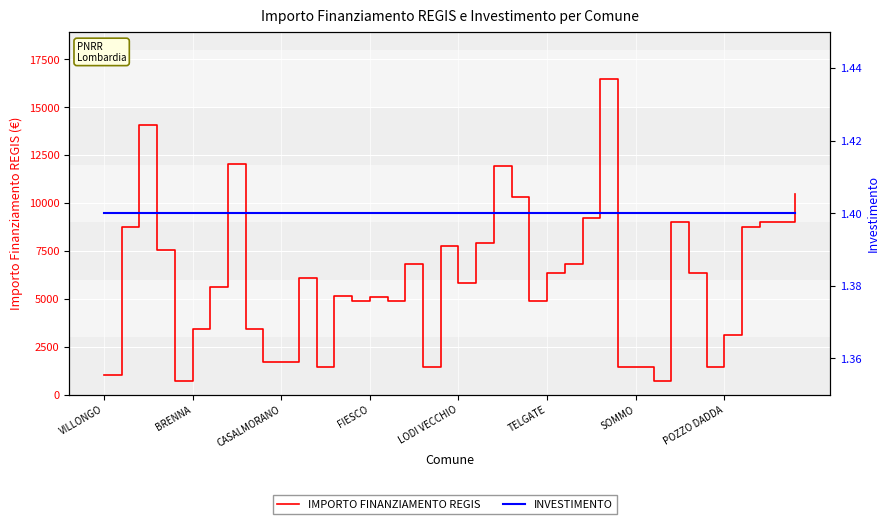

What is the minimum value for IMPORTO FINANZIAMENTO REGIS?

729.0